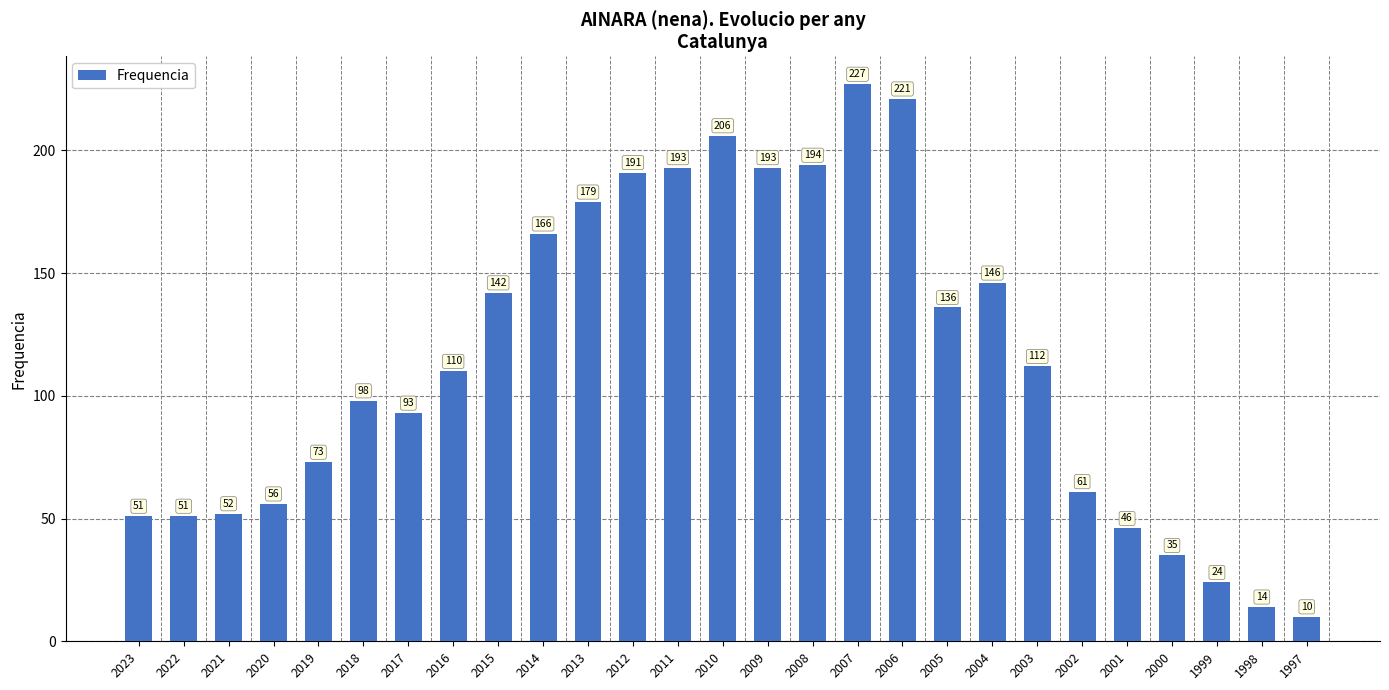

How many values are below 110?

13